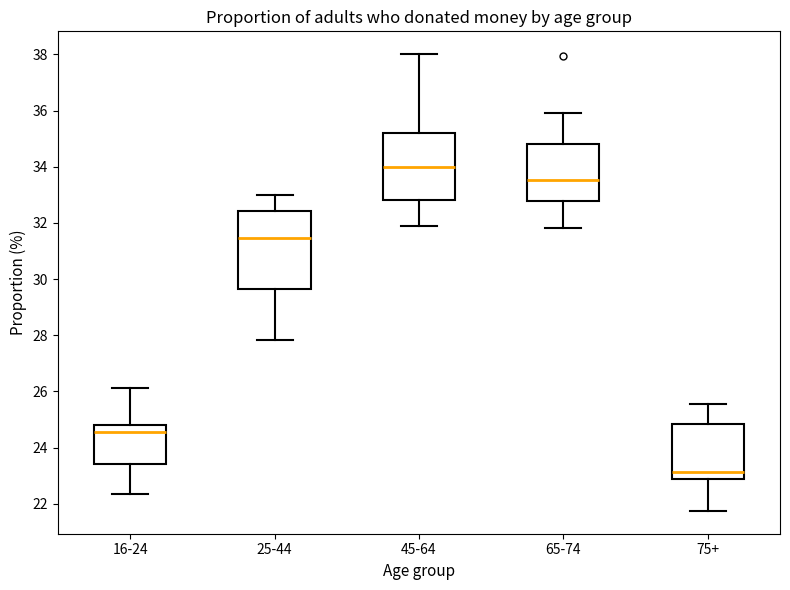

Reading left to right, read every box against the y-axis: the position of its median line, the range the box covers, and the ends of its whiskers. The values are not printed on the chart, so give them approximately, as read against the axis.

16-24: median 24.6, box 23.4 to 24.8, whiskers 22.4 to 26.2
25-44: median 31.4, box 29.6 to 32.4, whiskers 27.8 to 33.0
45-64: median 34.0, box 32.8 to 35.2, whiskers 32.0 to 38.0
65-74: median 33.6, box 32.8 to 34.8, whiskers 31.8 to 36.0
75+: median 23.2, box 22.8 to 24.8, whiskers 21.8 to 25.6